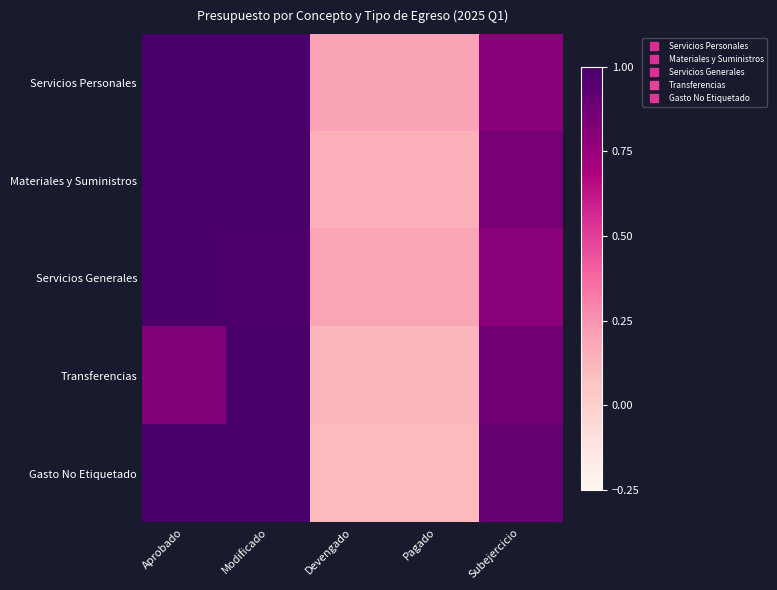

What is the maximum value shown in the chart?

1.0